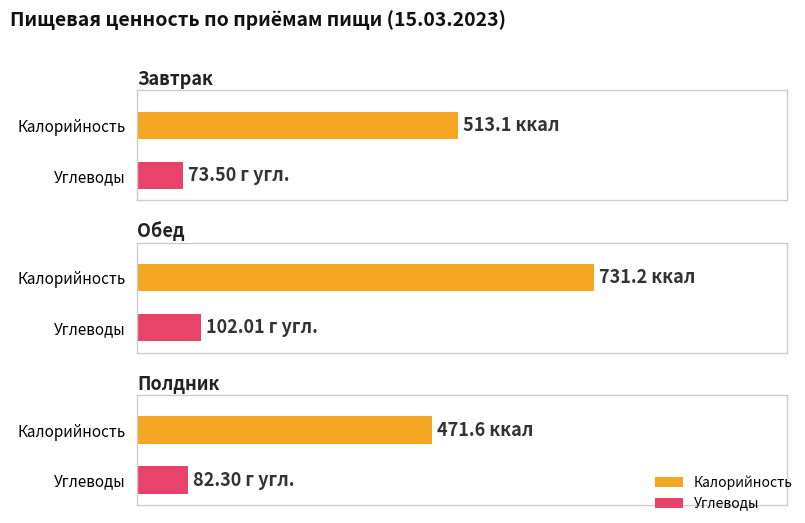

What is the average value of the Калорийность series?

572.0